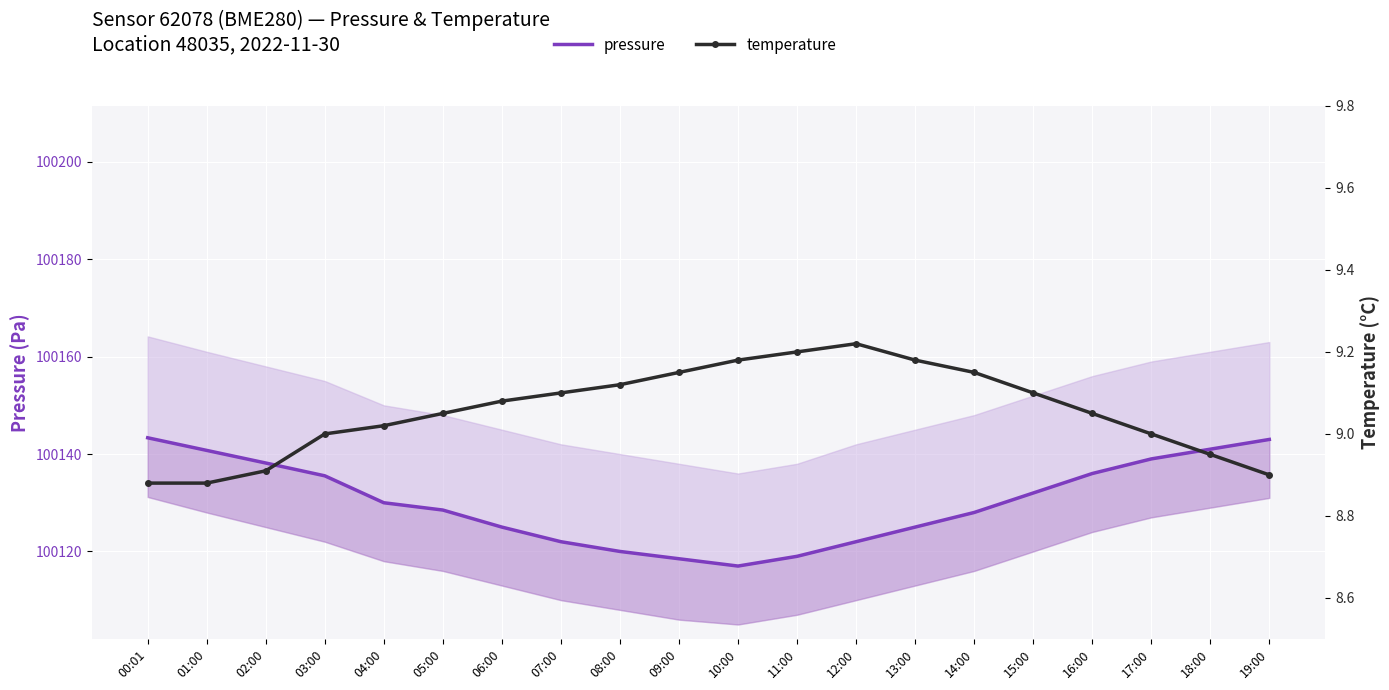

What is the sum of the pressure values at 15:00 and 04:00?

200262.0